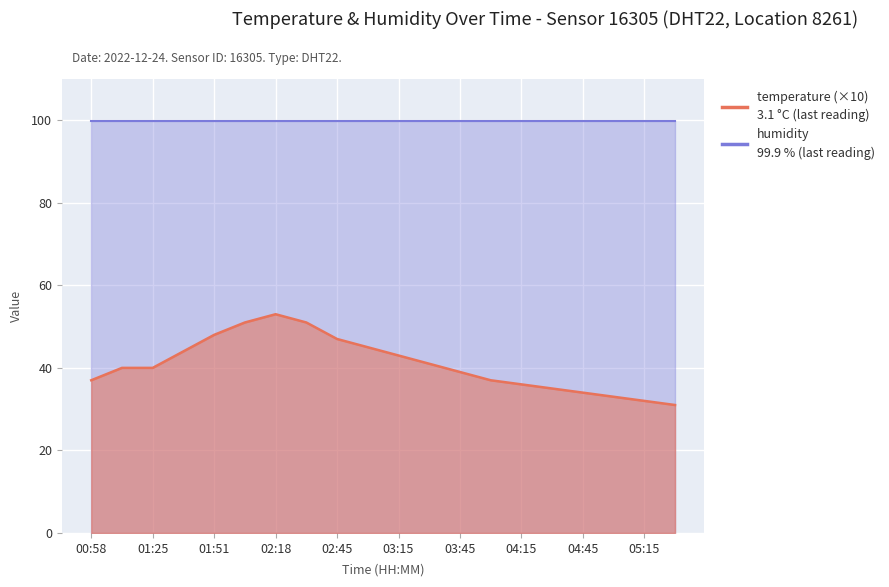

Is it true that the value at 03:00 is 45?

True